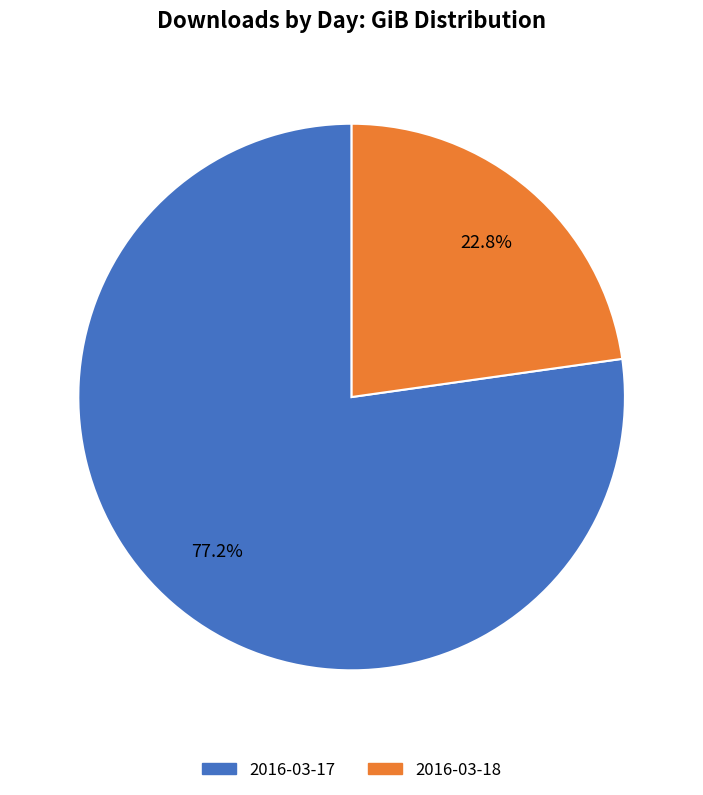

The 2016-03-17 slice represents 77% of the pie. True or false?

True